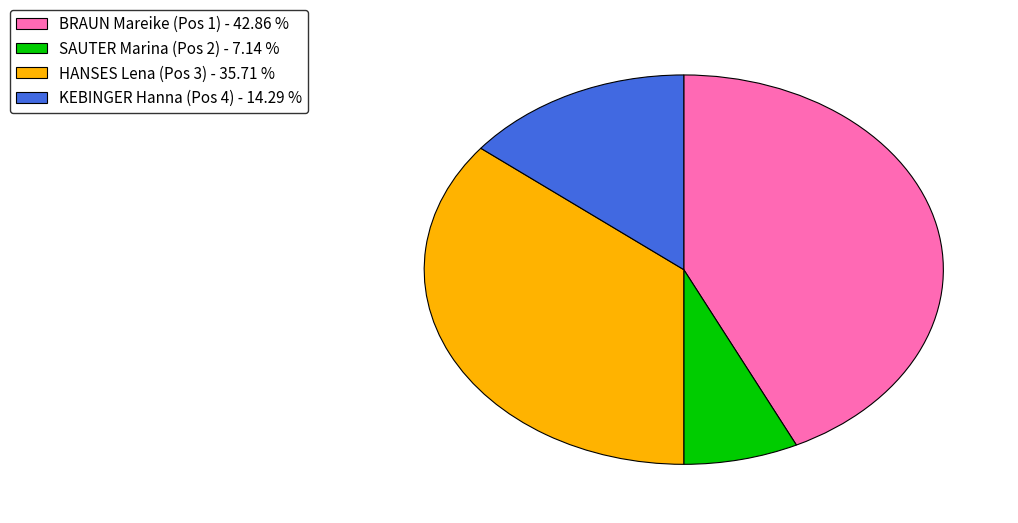

Combined, do HANSES Lena (Pos 3) and BRAUN Mareike (Pos 1) account for over 50%?

Yes